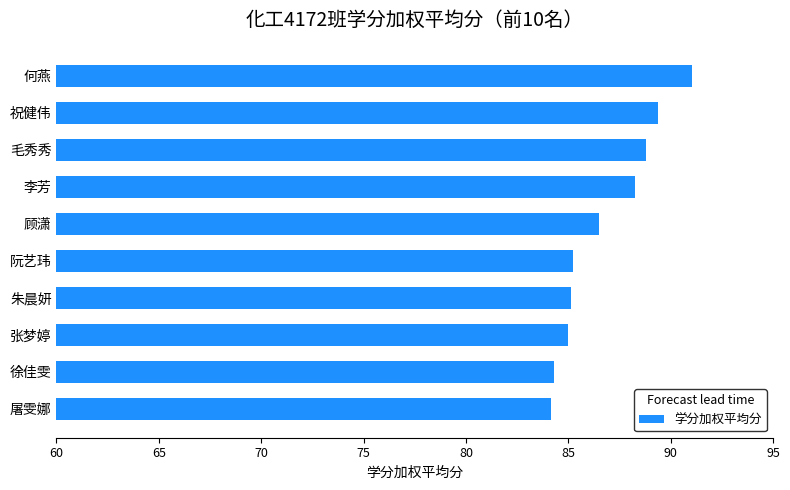

How many data points does each series have?

10